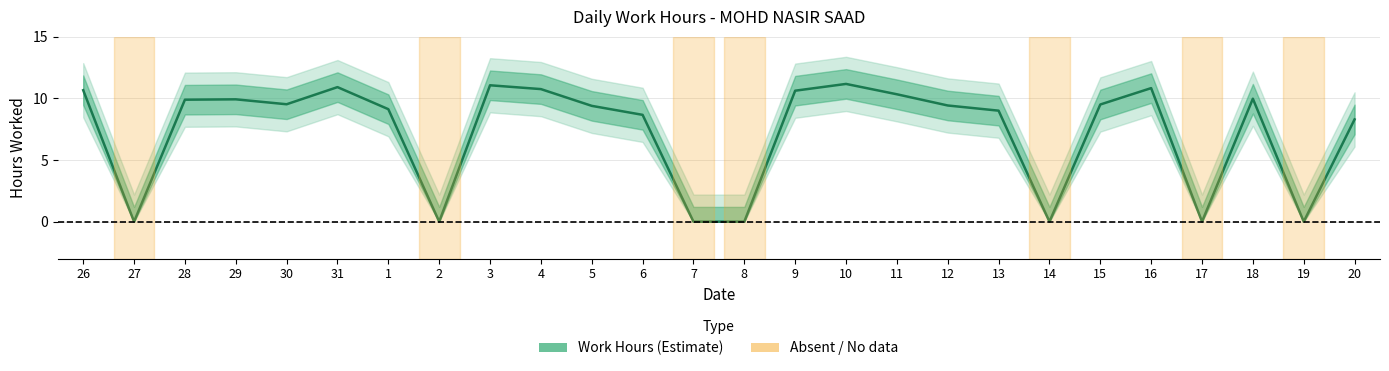

Which label corresponds to the largest value in the chart?

10